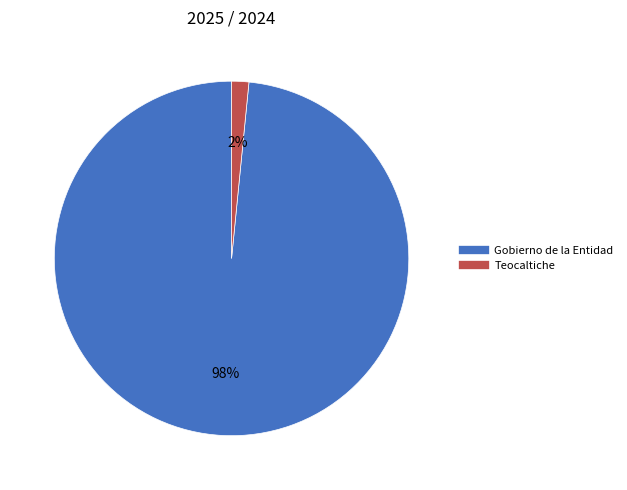

Between Gobierno de la Entidad and Teocaltiche, which is larger?

Gobierno de la Entidad